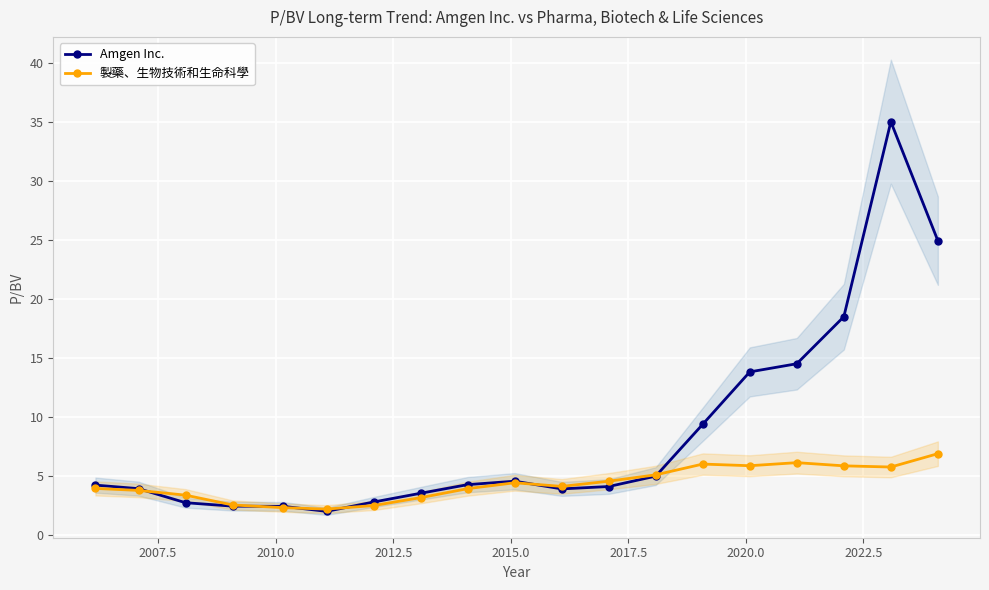

What is the value of the 製藥、生物技術和生命科學 point at the 7th from the left?

2.5